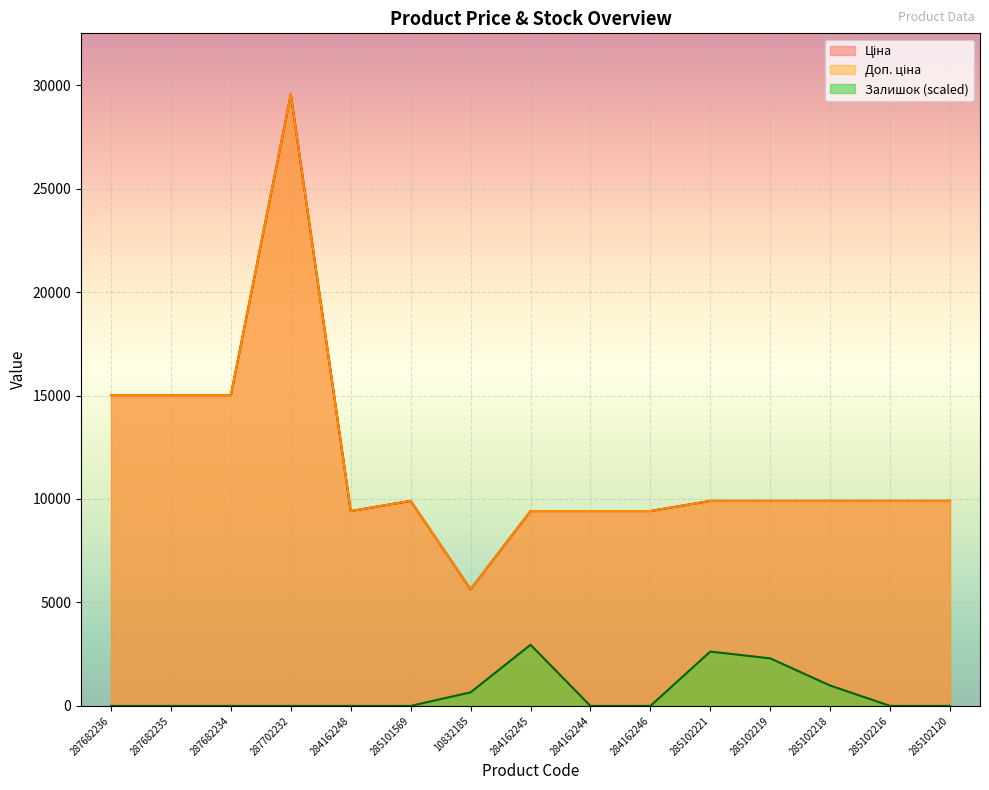

What is the difference between the maximum and minimum values in the Ціна series?

23912.9